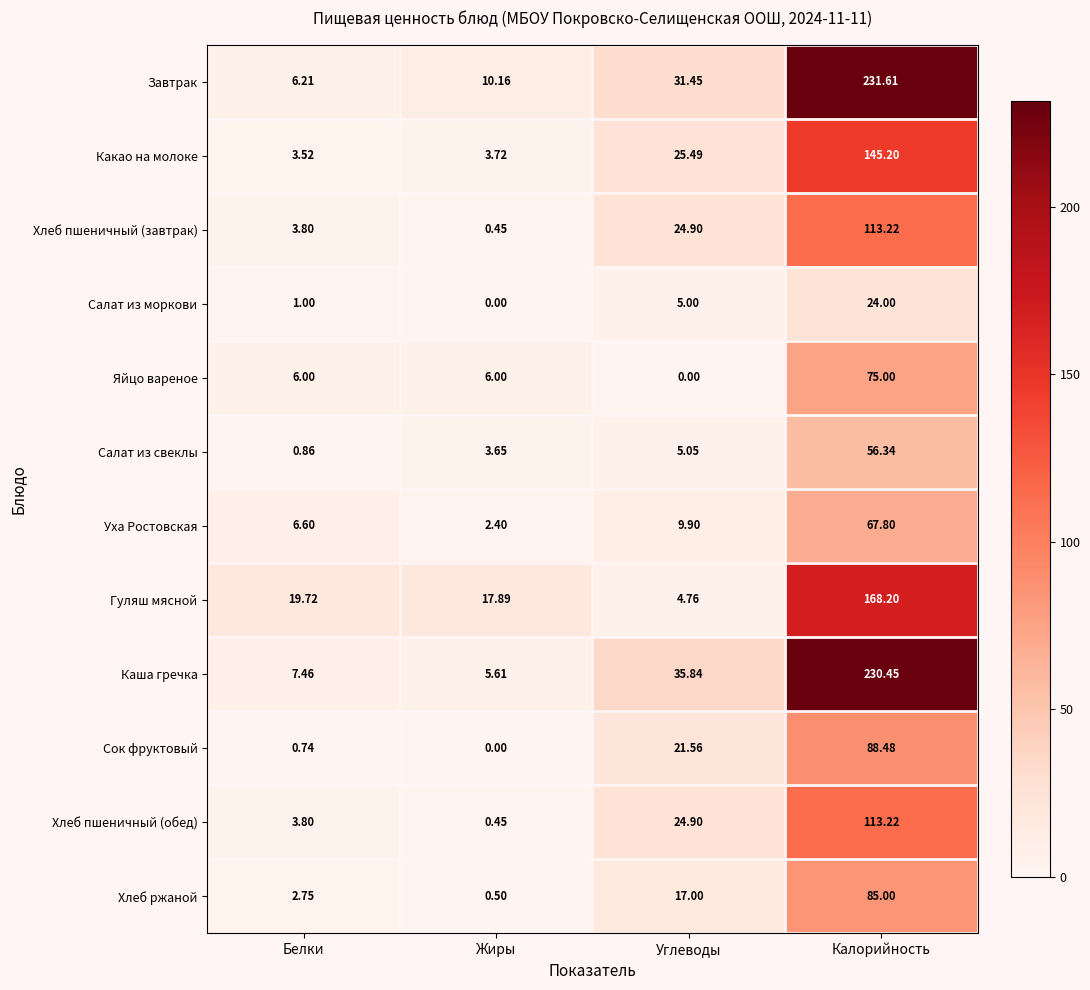

Rank the categories by Хлеб пшеничный (завтрак) value from lowest to highest.

Жиры, Белки, Углеводы, Калорийность